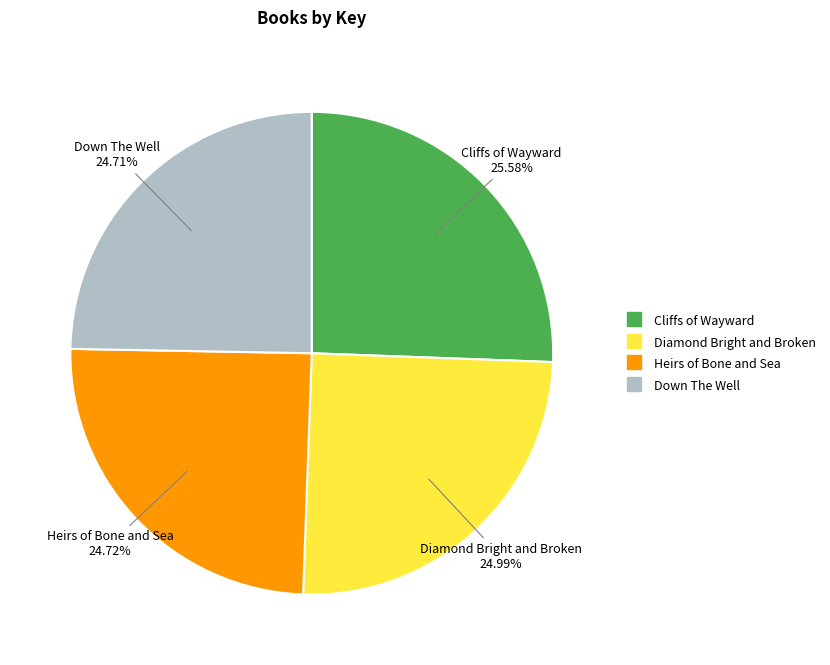

Which has a higher value, Down The Well or Cliffs of Wayward?

Cliffs of Wayward